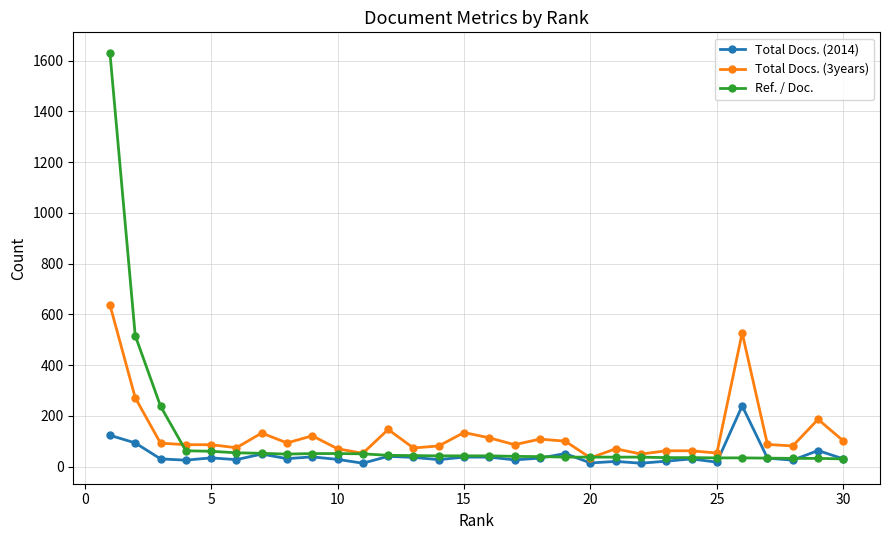

What are all the series names shown in the legend?

Total Docs. (2014), Total Docs. (3years), Ref. / Doc.